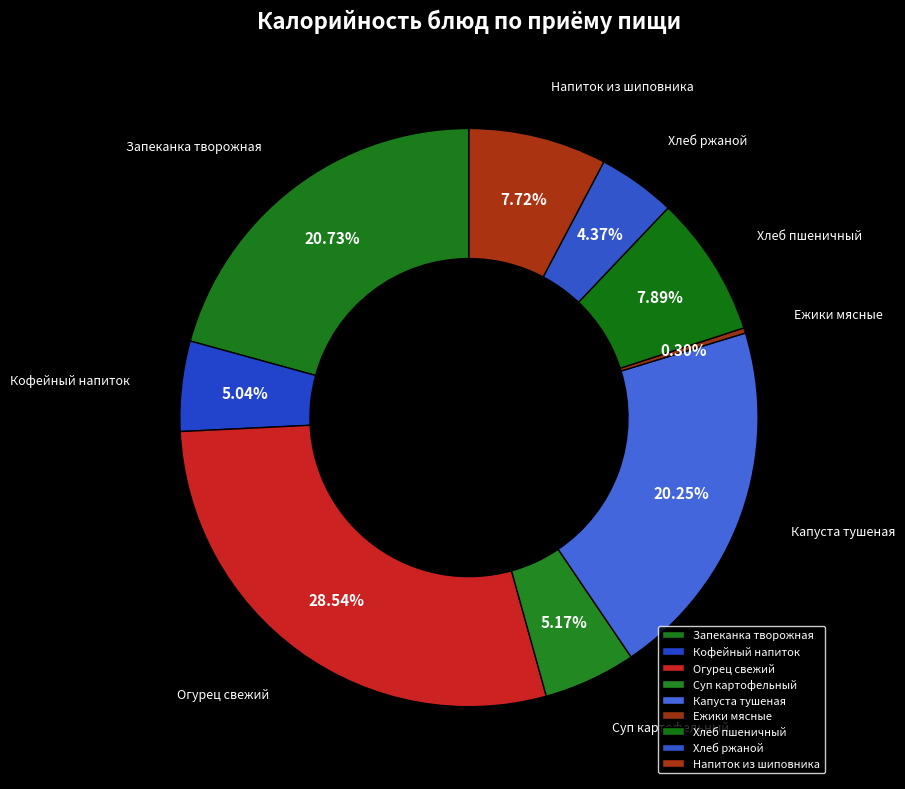

Count the number of slices in the pie.

9